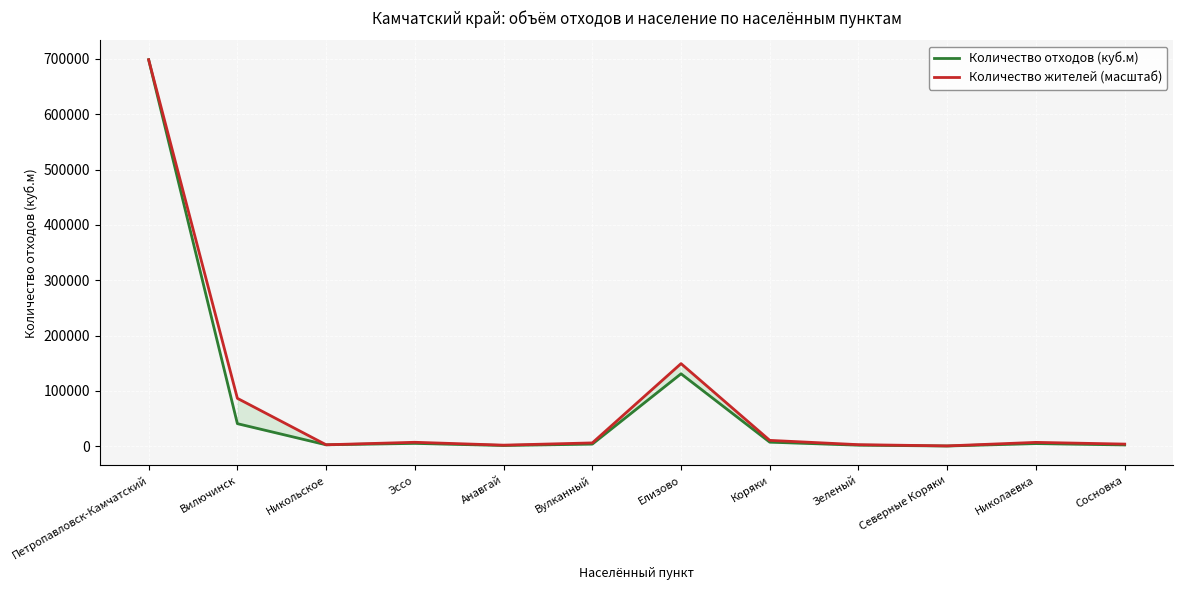

How many values in the Количество отходов (куб.м) series are below 4791?

6